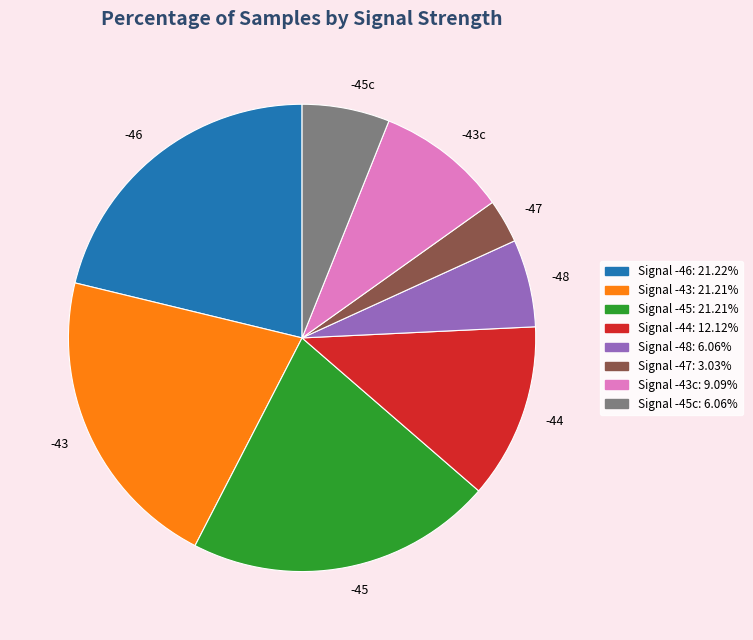

Does any single category account for the majority?

No